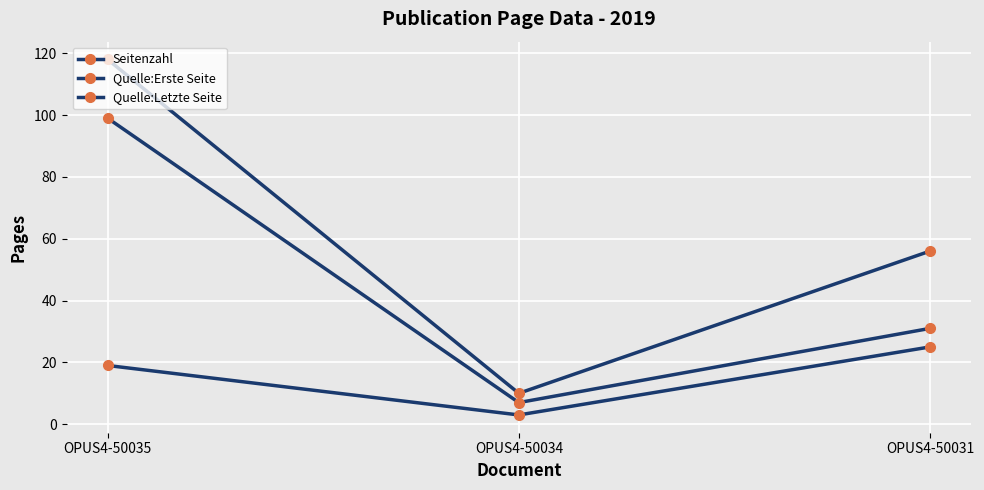

Count the number of categories in the chart.

3